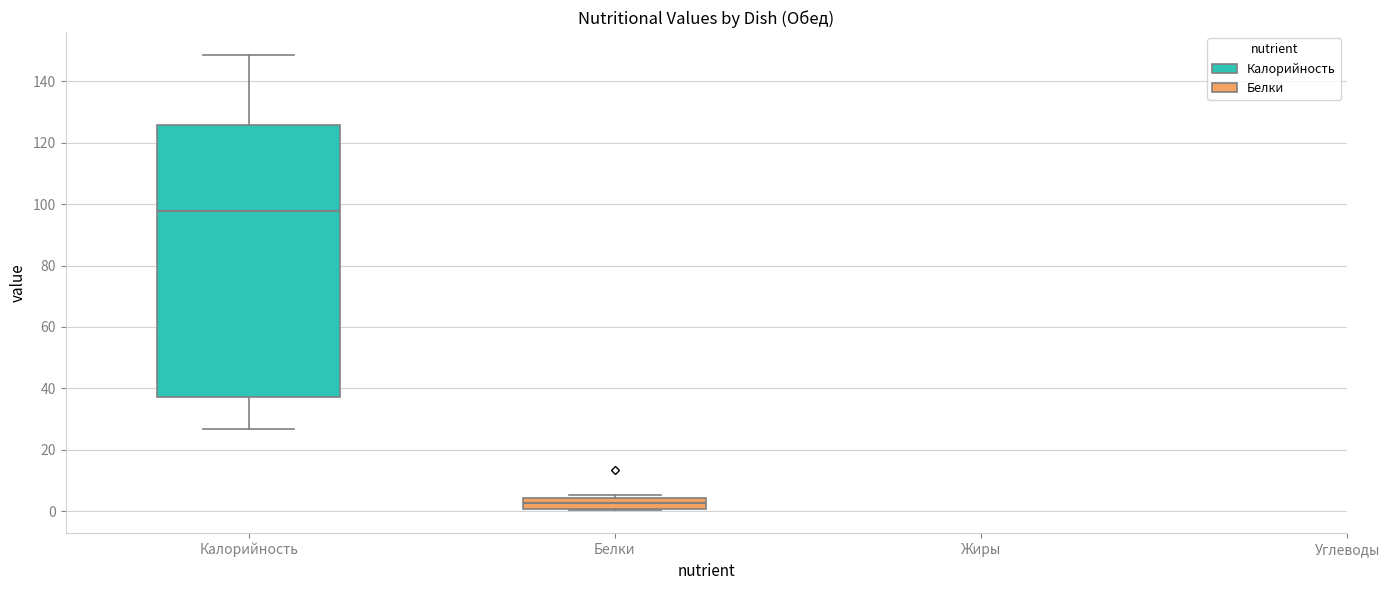

Which box has the lowest median line?

Белки